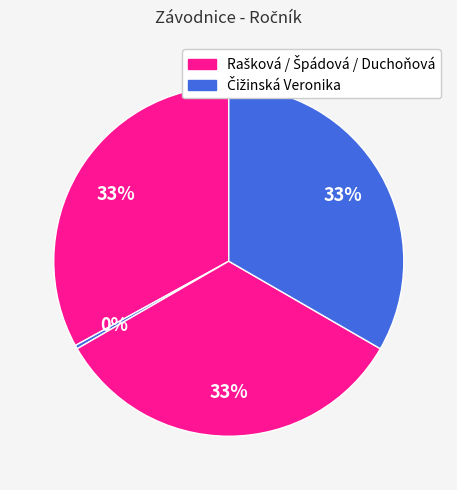

How many segments does this pie chart have?

4